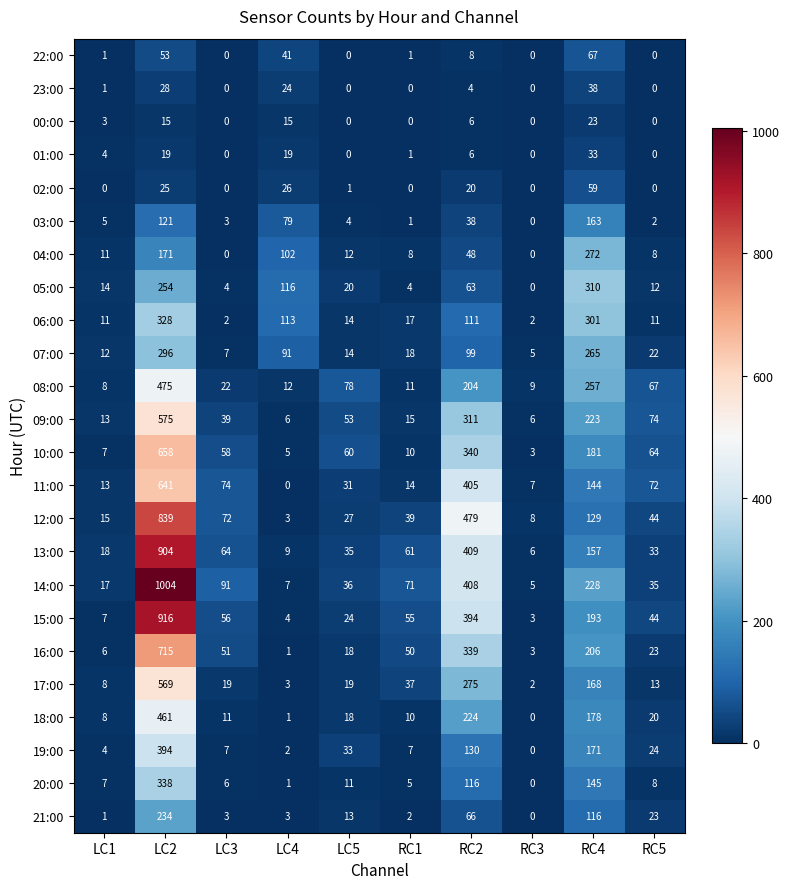

Rank the categories by 03:00 value from lowest to highest.

RC3, RC1, RC5, LC3, LC5, LC1, RC2, LC4, LC2, RC4